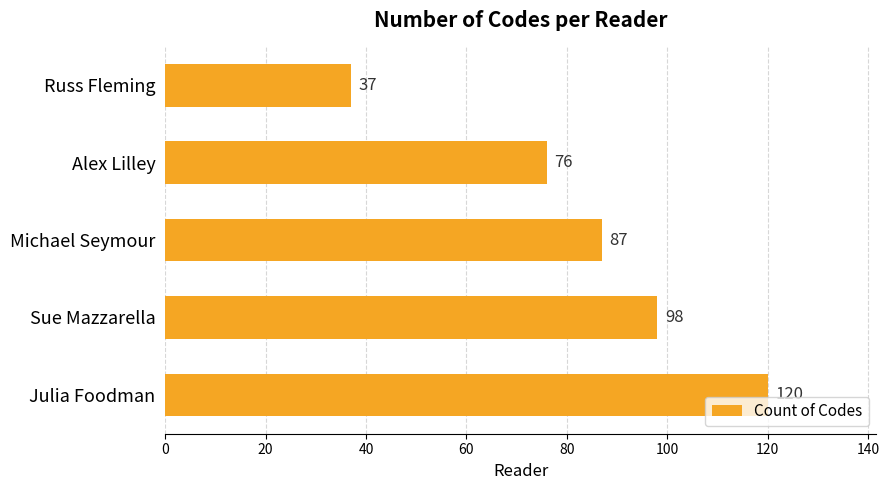

Between Russ Fleming and Sue Mazzarella, which is larger?

Sue Mazzarella